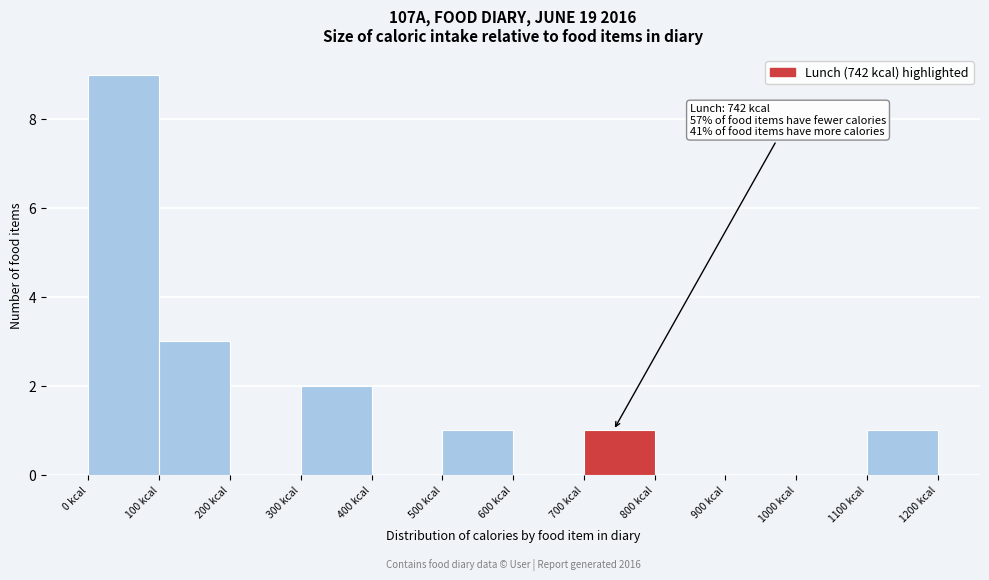

Over which range of the x-axis is the bar tallest?

0 to 100